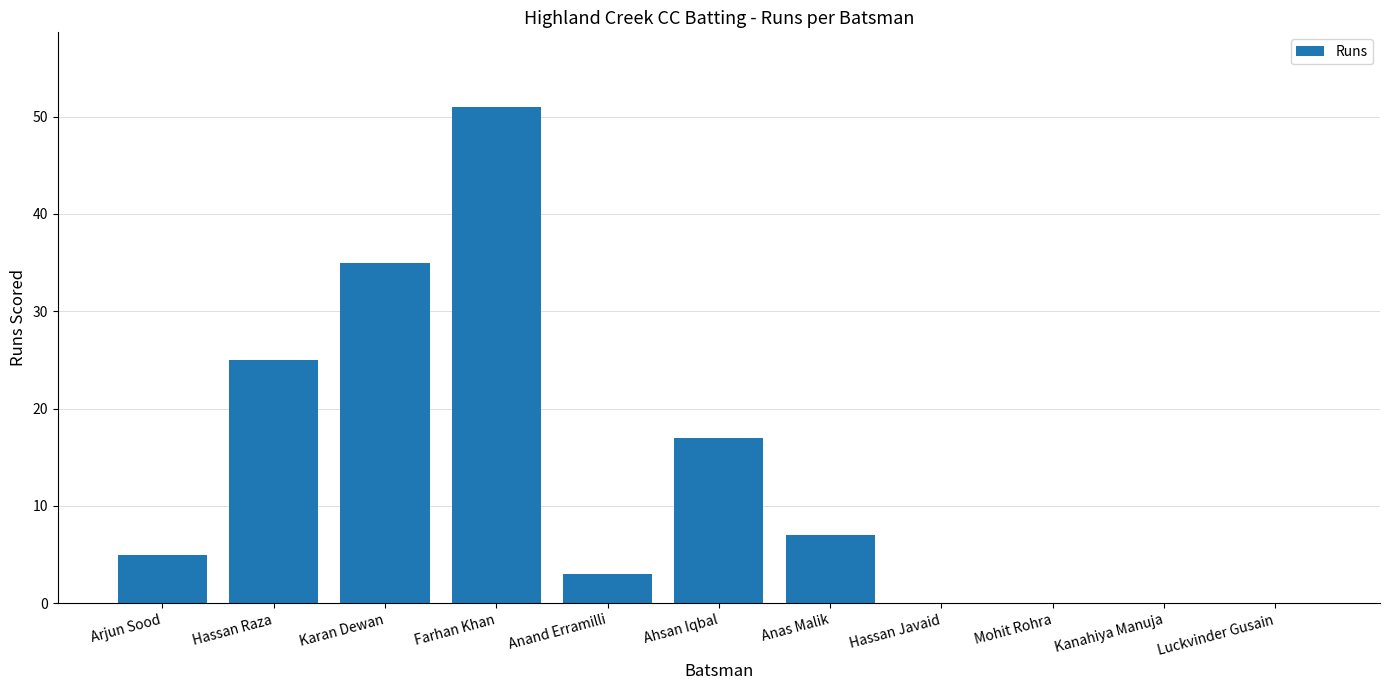

True or false: the data shows 0 at Hassan Javaid.

True